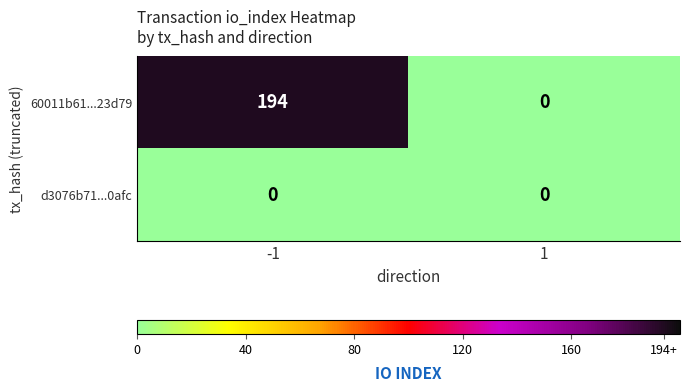

Reading left to right, list all the values displayed in this chart.

60011b61...23d79: 194	0
d3076b71...0afc: 0	0